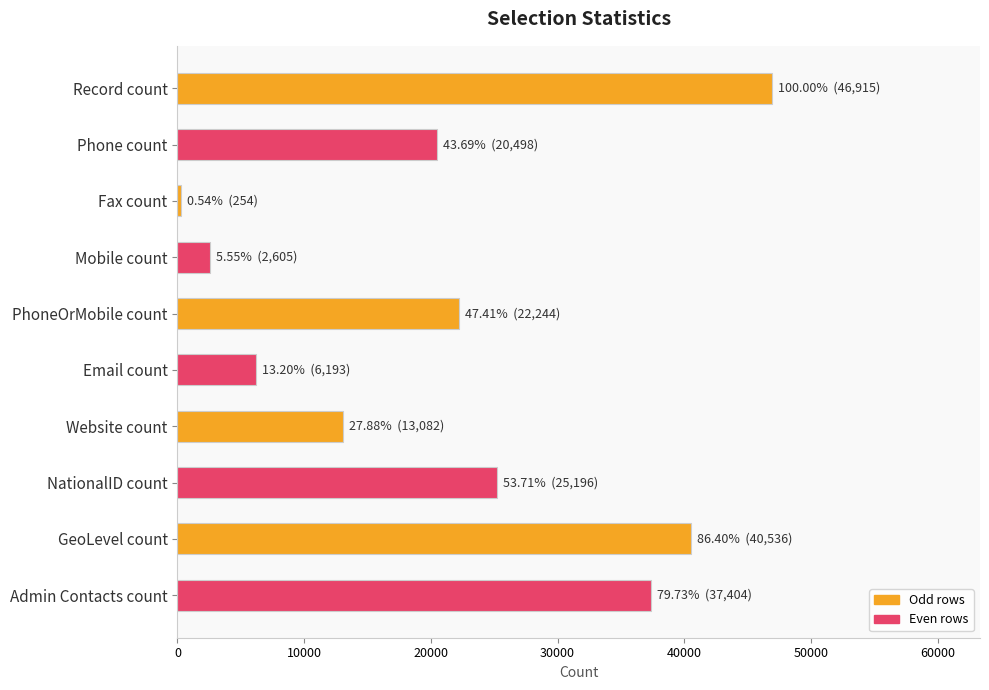

At which label is the value closest to 23584?

PhoneOrMobile count